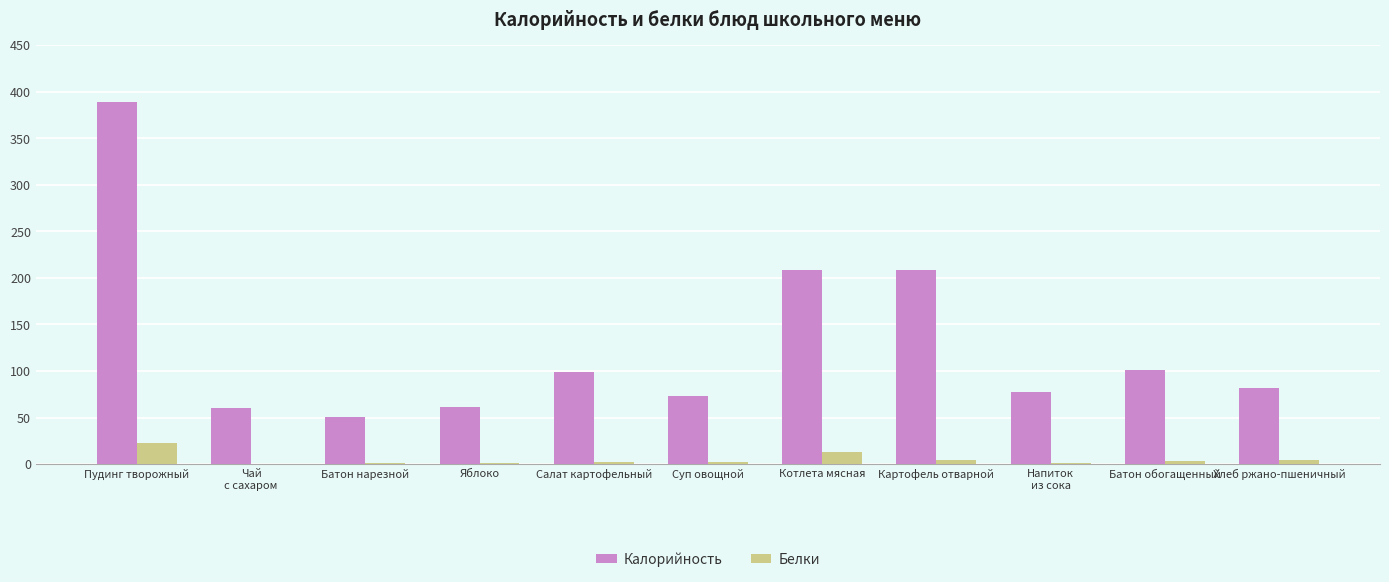

Where is Калорийность nearest to the value 220?

Картофель отварной